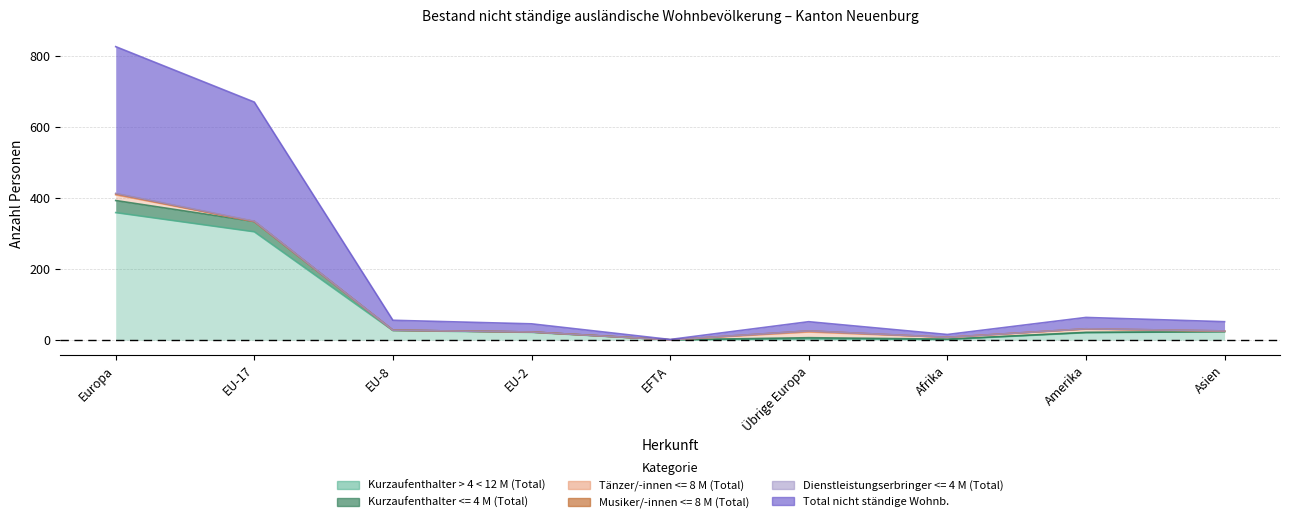

What is the label of the 8th point from the right?

EU-17